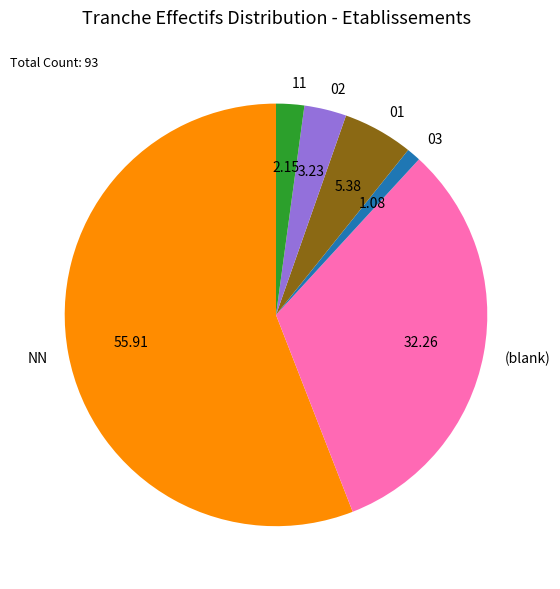

Is 02 the majority of the pie?

No